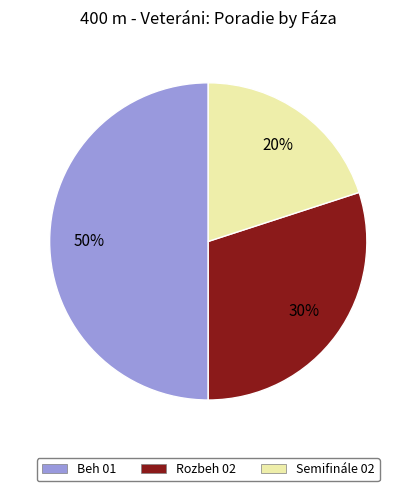

To the nearest percent, what is the difference between the Rozbeh 02 and Semifinále 02 slice percentages?

10%